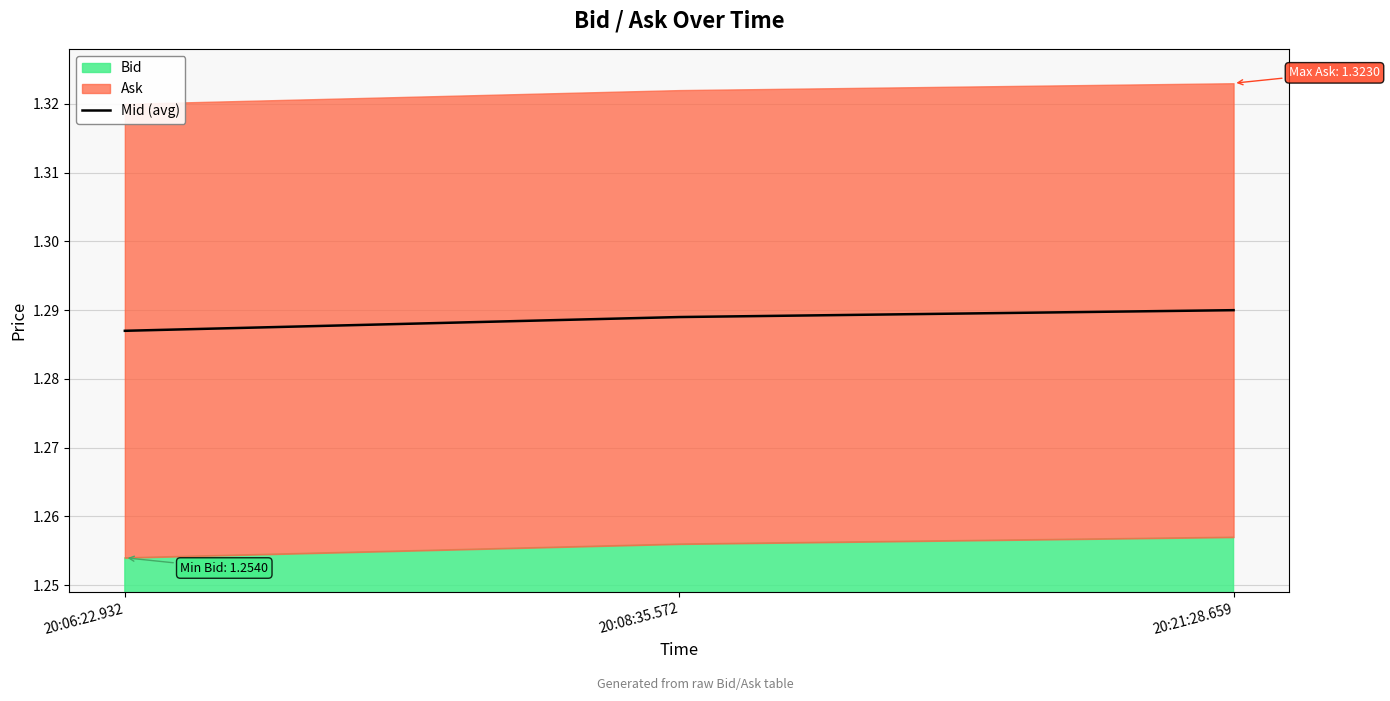

Count the values in the range 1 to 2.

3